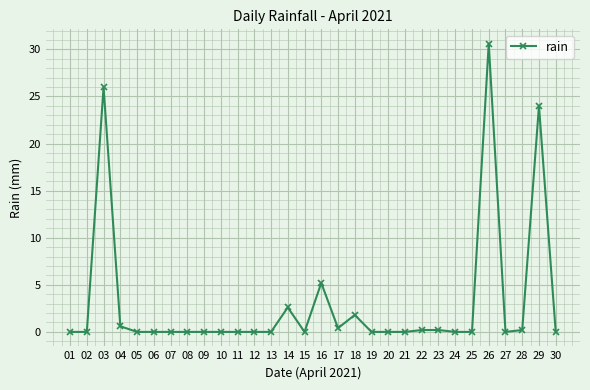

Reading left to right, extract all data points from this chart.

01=0.0	02=0.0	03=26.0	04=0.6	05=0.0	06=0.0	07=0.0	08=0.0	09=0.0	10=0.0	11=0.0	12=0.0	13=0.0	14=2.6	15=0.0	16=5.2	17=0.4	18=1.8	19=0.0	20=0.0	21=0.0	22=0.2	23=0.2	24=0.0	25=0.0	26=30.6	27=0.0	28=0.2	29=24.0	30=0.0